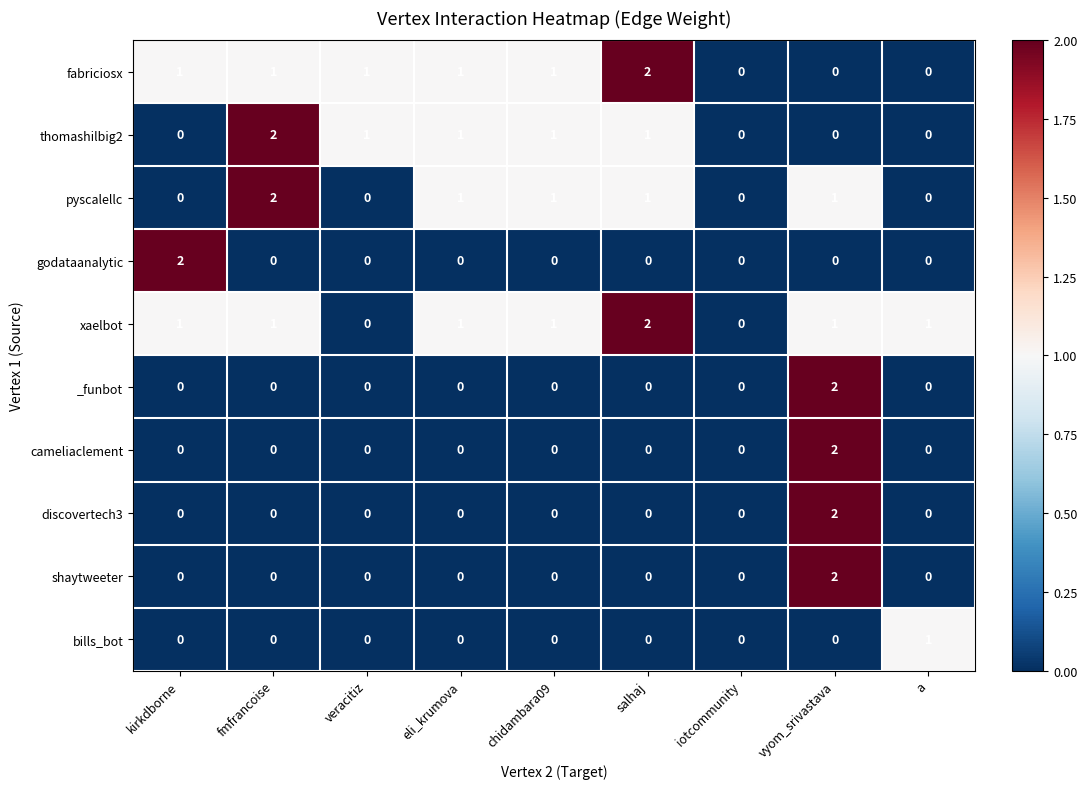

Where does the thomashilbig2 series first go above 1?

fmfrancoise